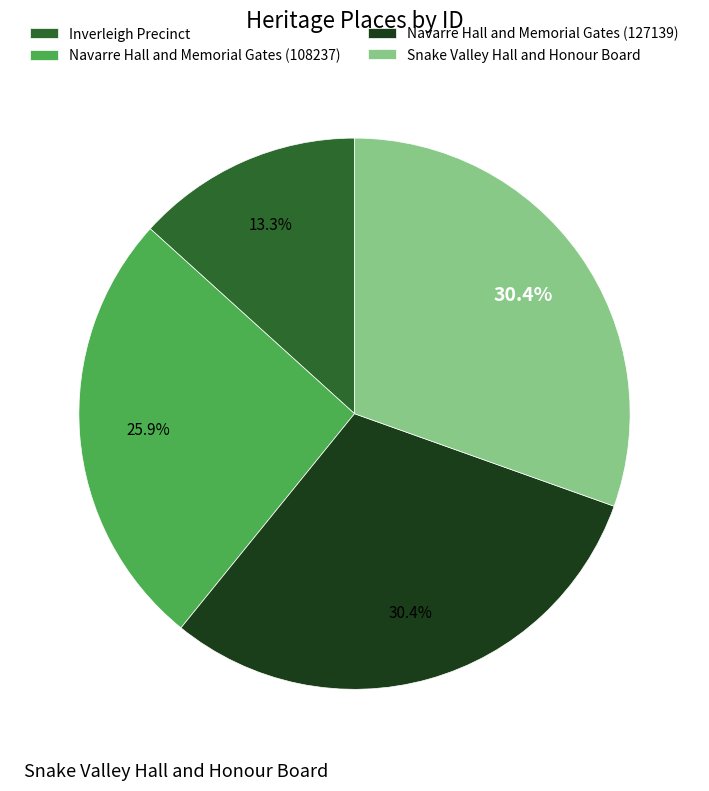

Does any single category account for the majority?

No